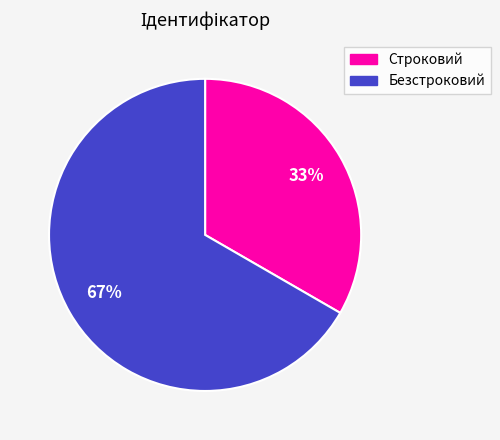

To the nearest percent, what is the average slice percentage?

50%